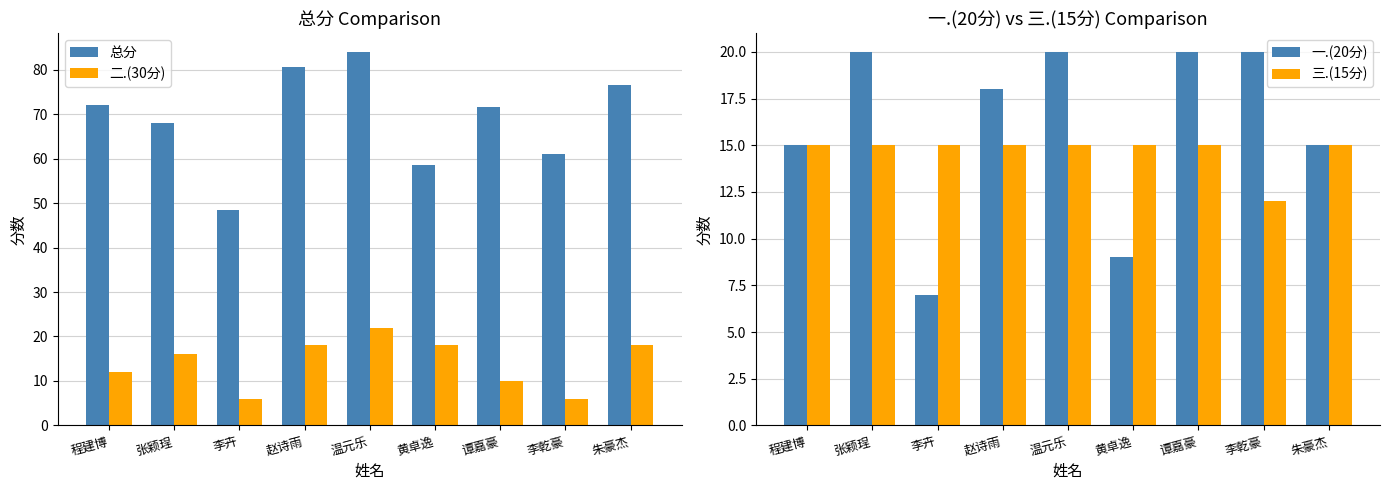

At how many categories does at least one series exceed 36?

9